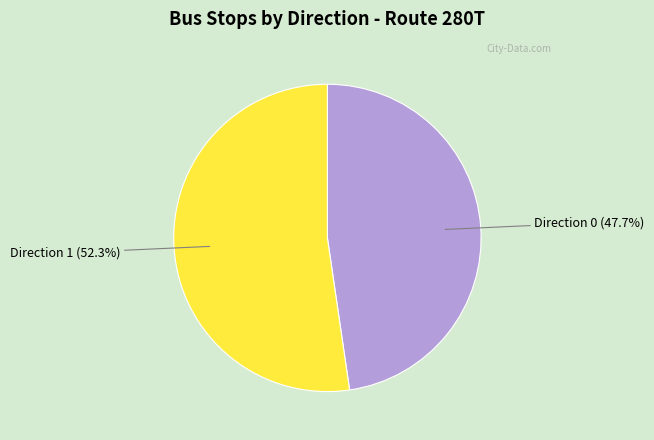

Does any single category account for the majority?

Yes